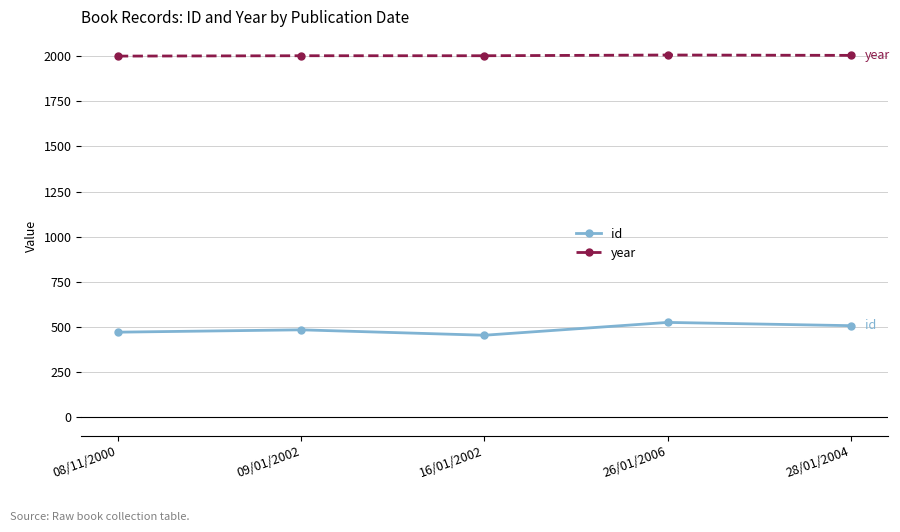

What is the total value across all series at 08/11/2000?

2472